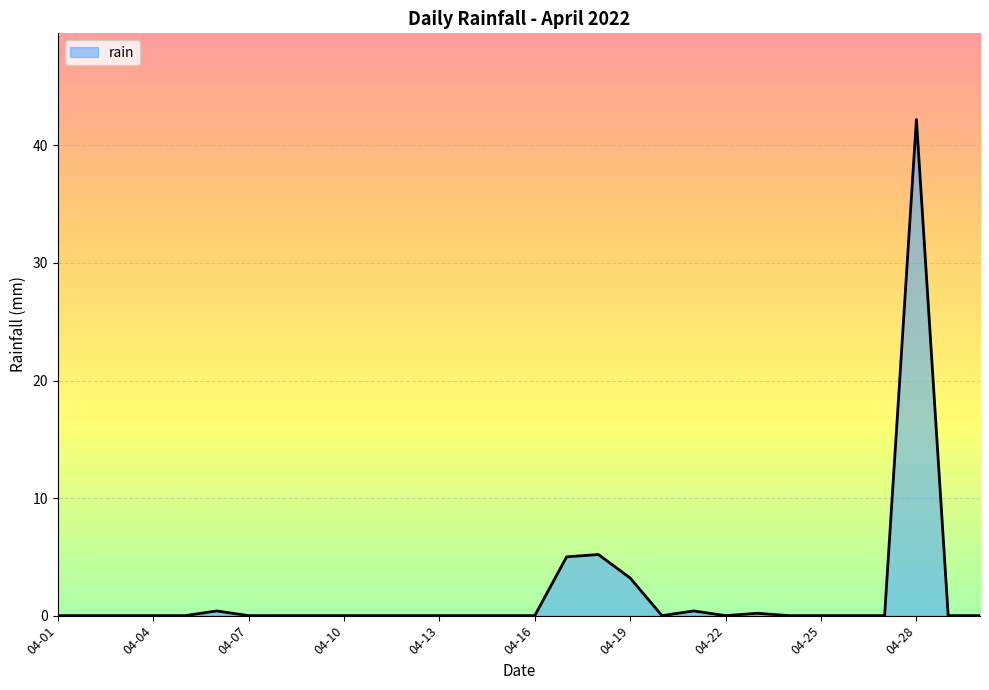

What is the maximum value shown in the chart?

42.2